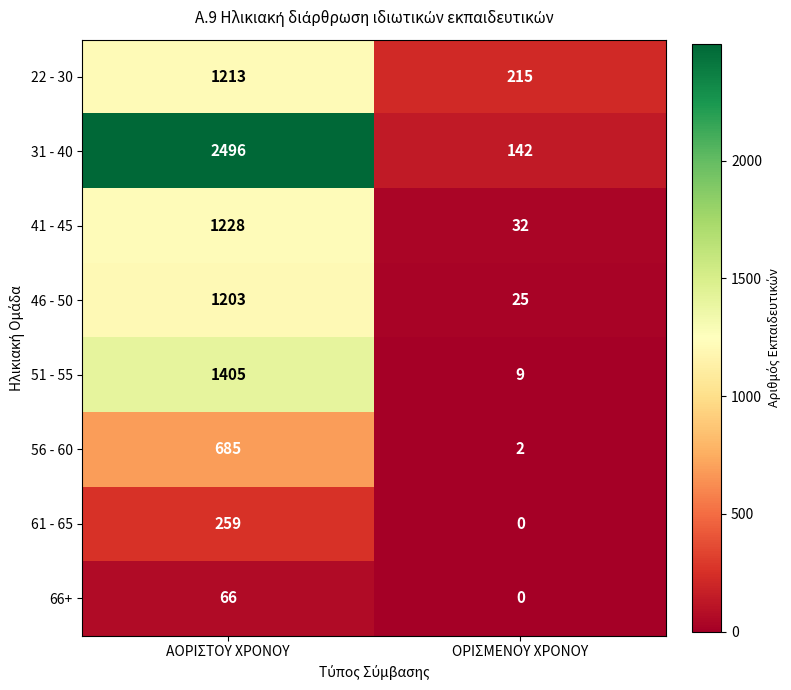

What is the approximate value of 51 - 55 at ΟΡΙΣΜΕΝΟΥ ΧΡΟΝΟΥ?

9